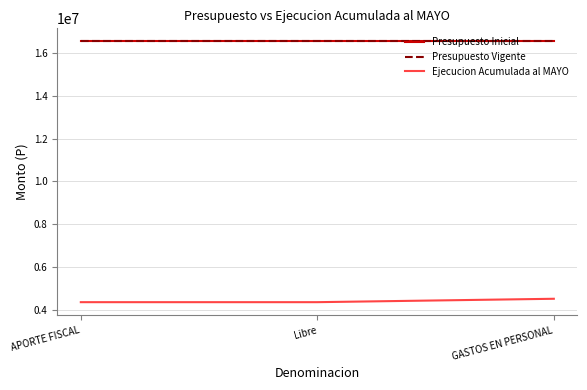

What is the average value of the Presupuesto Inicial series?

16546304